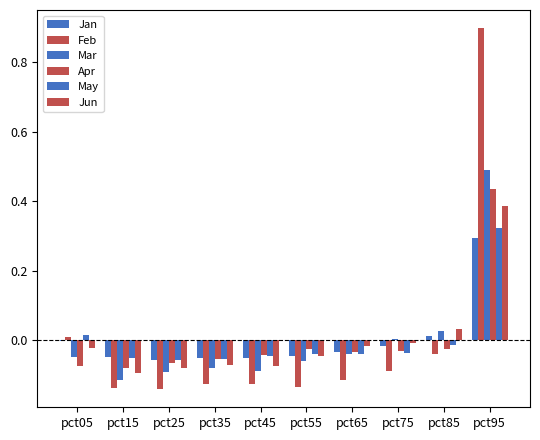

Between pct25 and pct95, which is larger?

pct95